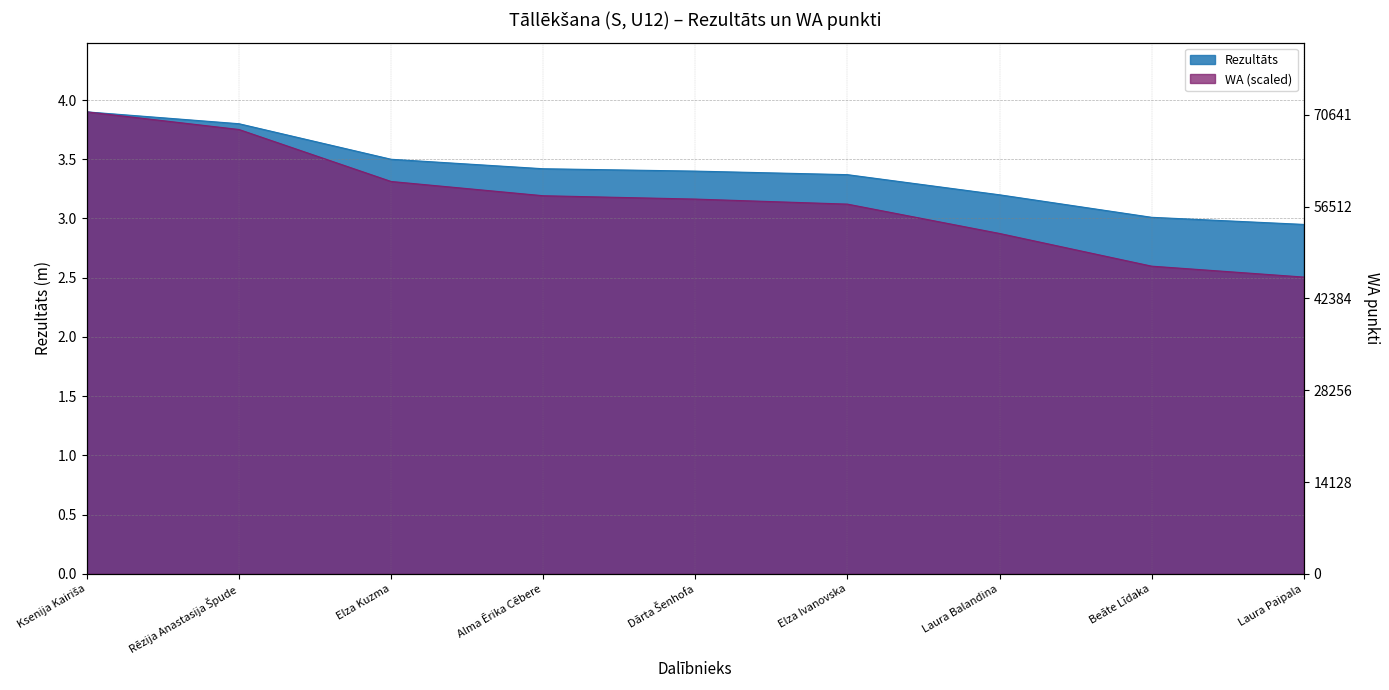

True or false: Rezultāts and WA cross at least once.

False